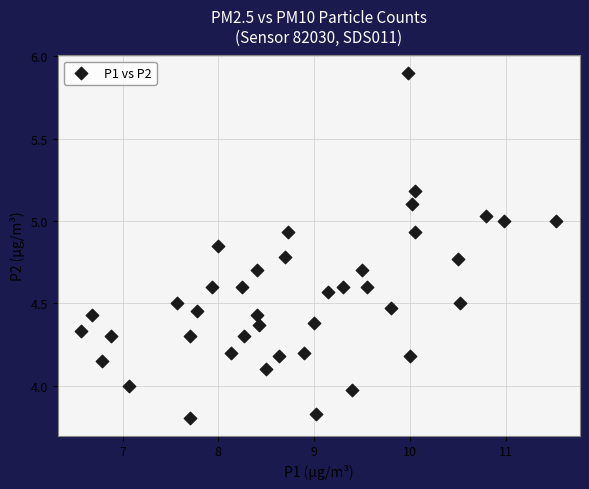

What is the range of Y values (max minus min)?

2.1